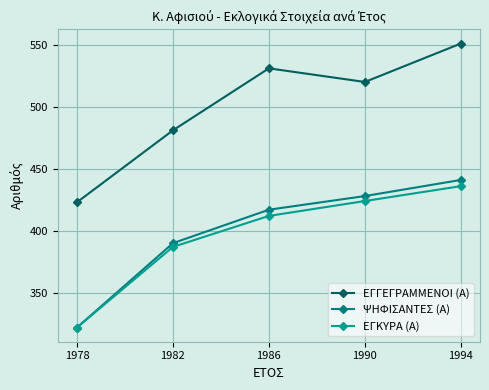

At how many categories does at least one series exceed 511?

3